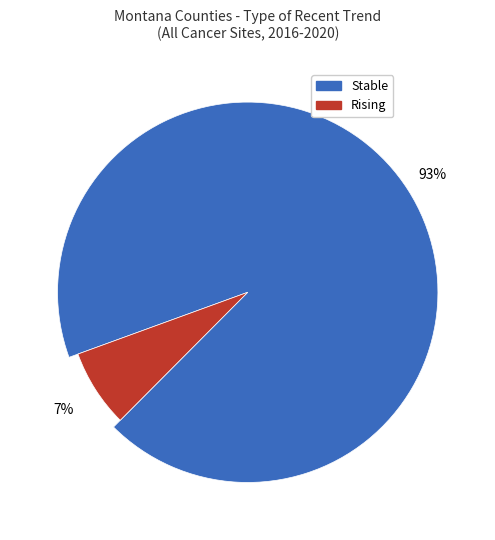

Rank the categories by value from highest to lowest.

stable, rising